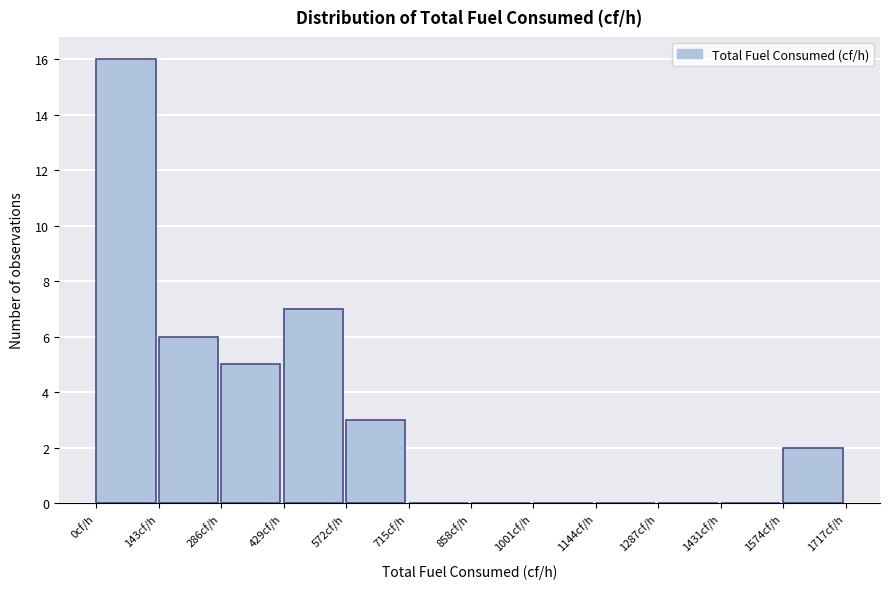

Reading left to right, list every bar in this chart as the range it spans on the x-axis followed by its height. Neither the bar edges nor the heights are printed on the chart, so give them approximately, as read against the axes.

0 to 140: 16
140 to 280: 6
280 to 420: 5
420 to 580: 7
580 to 720: 3
720 to 860: 0
860 to 1000: 0
1000 to 1140: 0
1140 to 1280: 0
1280 to 1440: 0
1440 to 1580: 0
1580 to 1720: 2